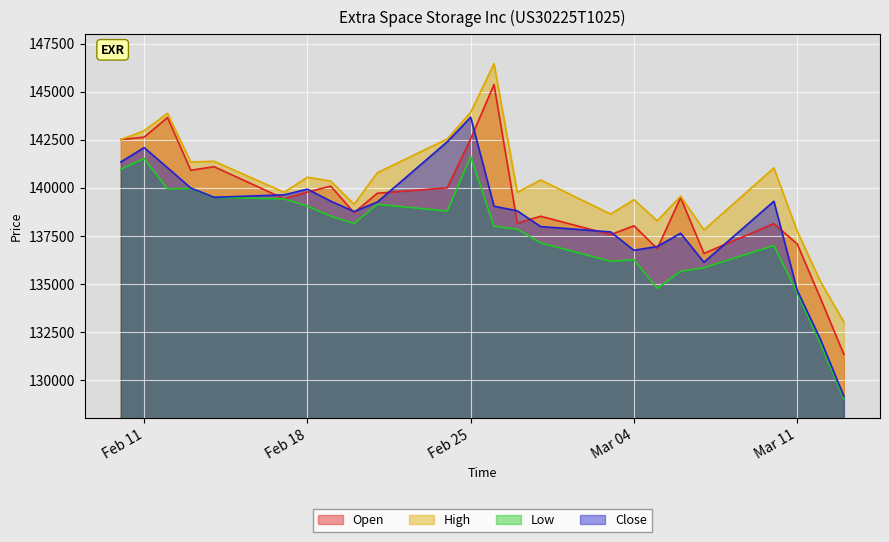

What is the total value across all series at 28.02.2025?

554031